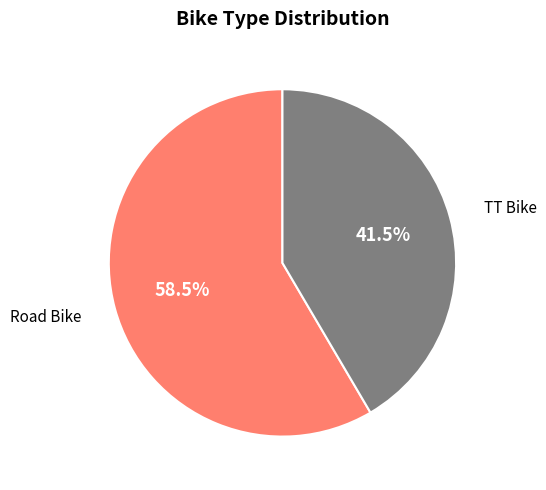

Is there any slice that represents more than half of the pie?

Yes